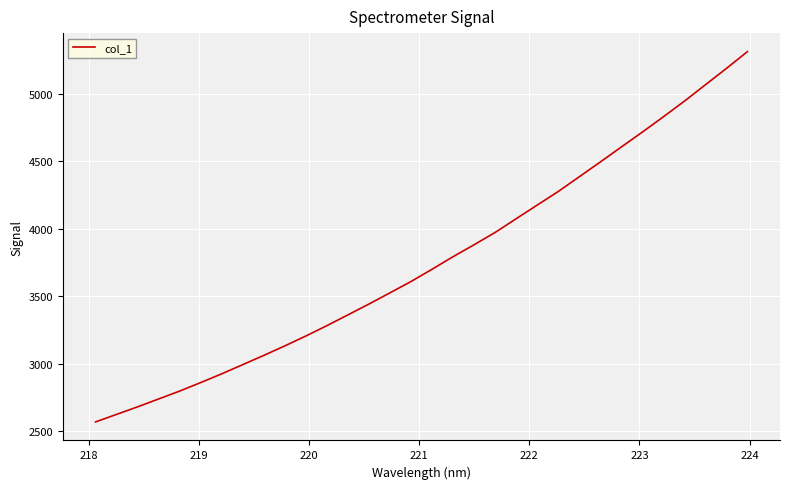

What is the sum of all values?

120250.7